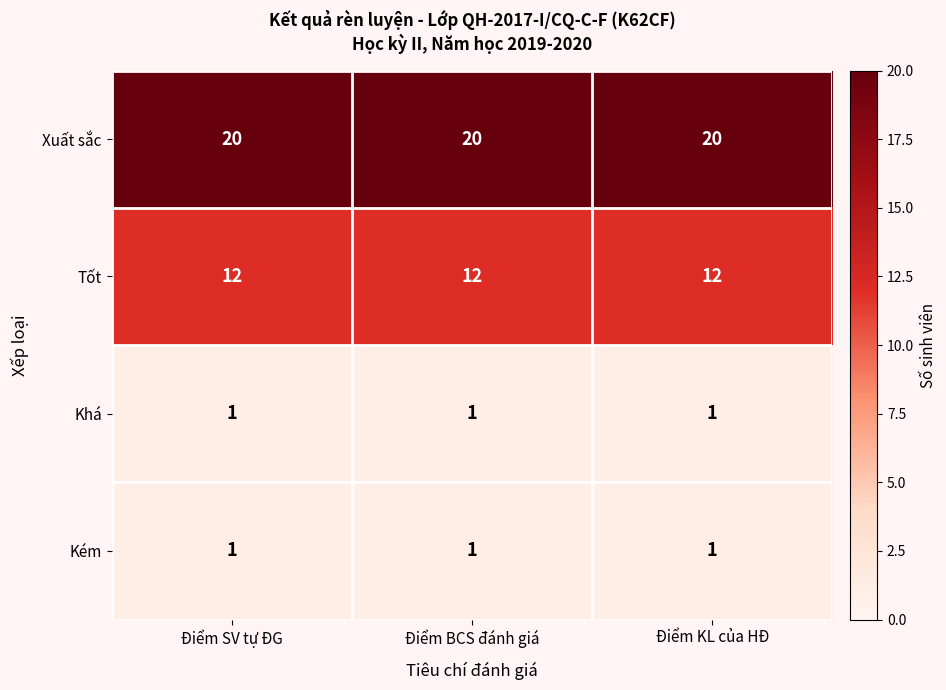

What is the spread (max minus min) of values at Điểm SV tự ĐG?

19